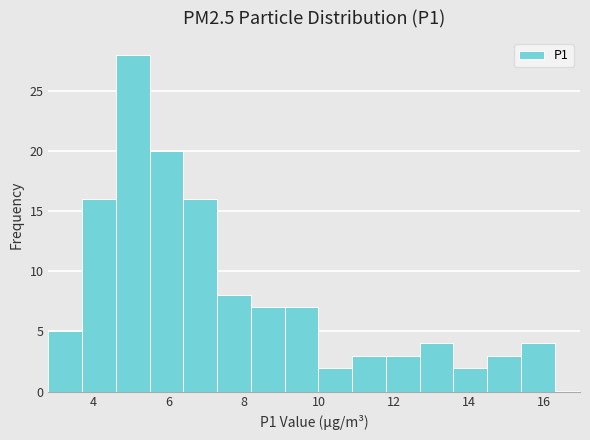

What is the height of the bar covering 6.4 to 7.3 on the x-axis? Neither the bar edges nor the heights are printed on the chart, so give them approximately, as read against the axes.

16